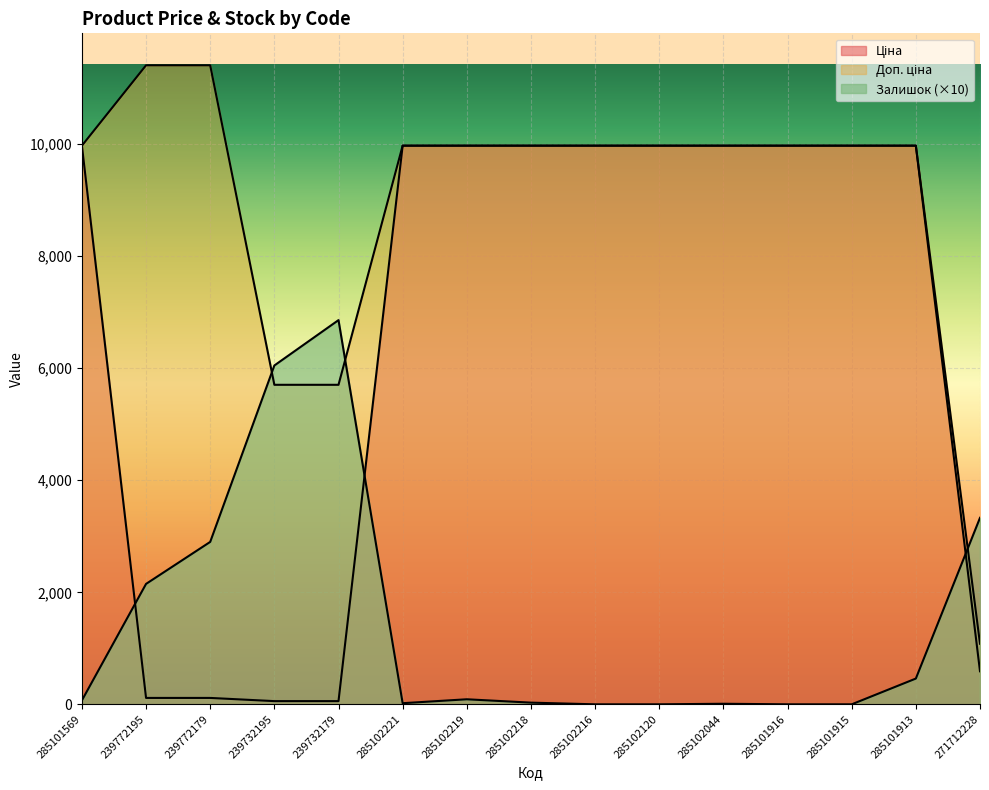

At 285102044, list the series in order from largest to smallest.

Ціна, Доп. ціна, Залишок